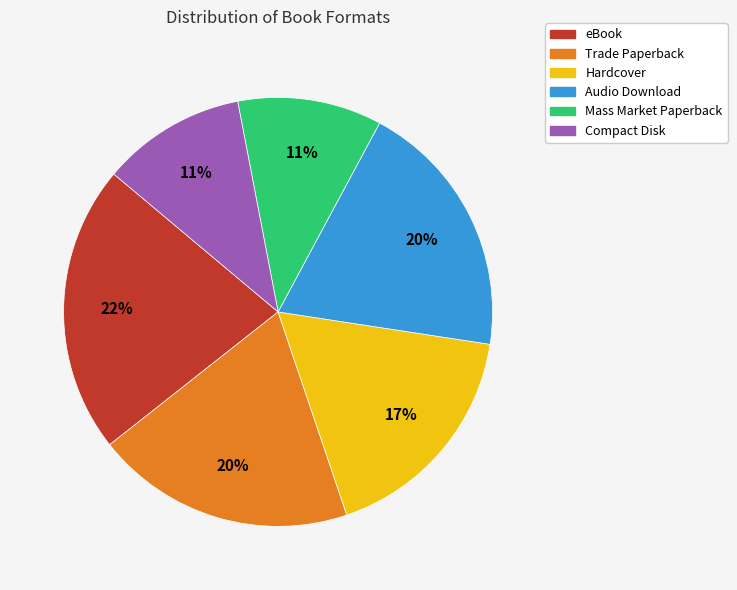

Is there a majority slice in this chart?

No